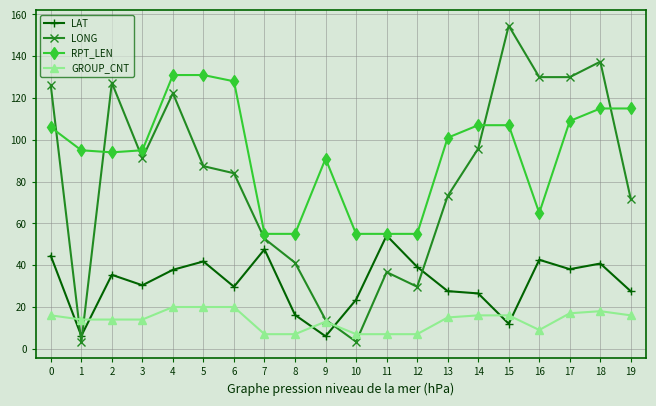

Which category has the highest value in the LONG series?

15